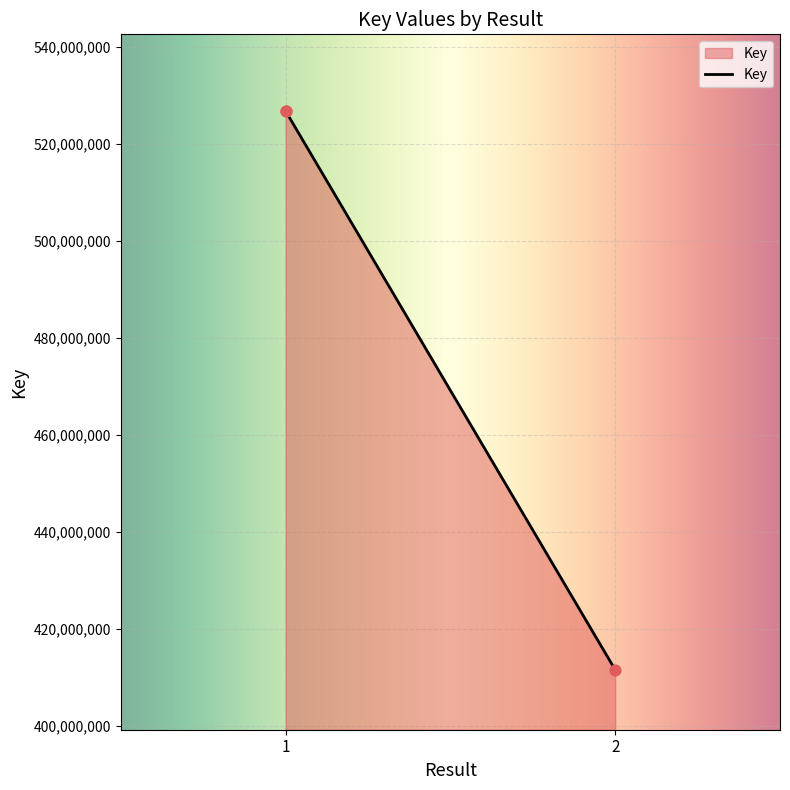

Approximately how many times larger is the value at 2 compared to 1?

0.8